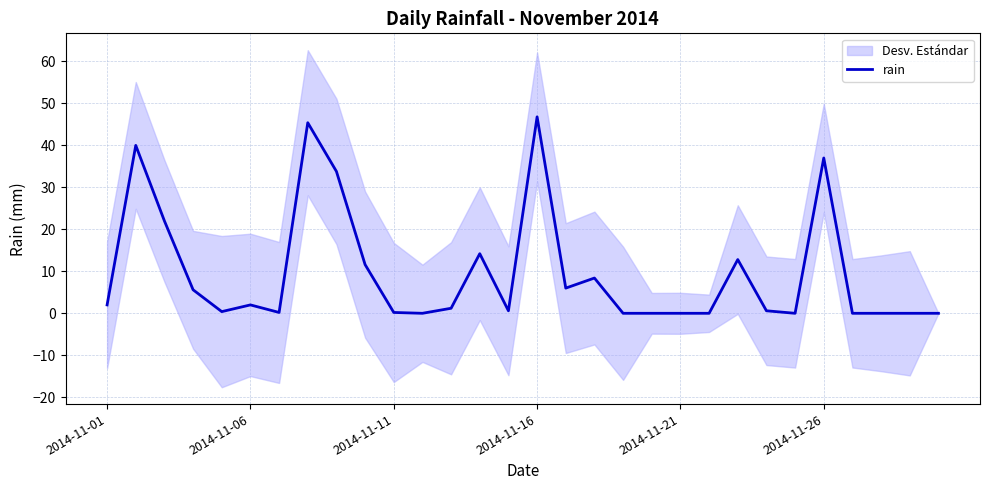

Which has a higher value, 29 or 2014-11-26?

2014-11-26